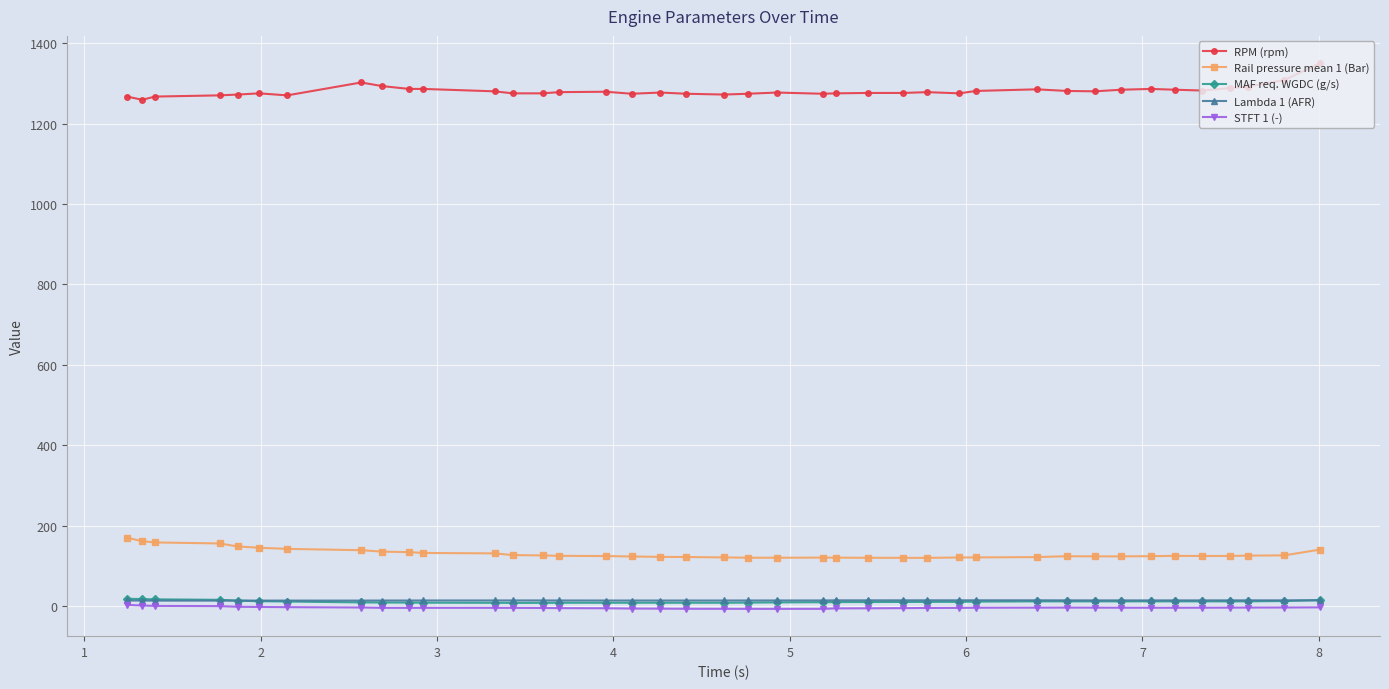

What is the maximum value for RPM (rpm)?

1350.0